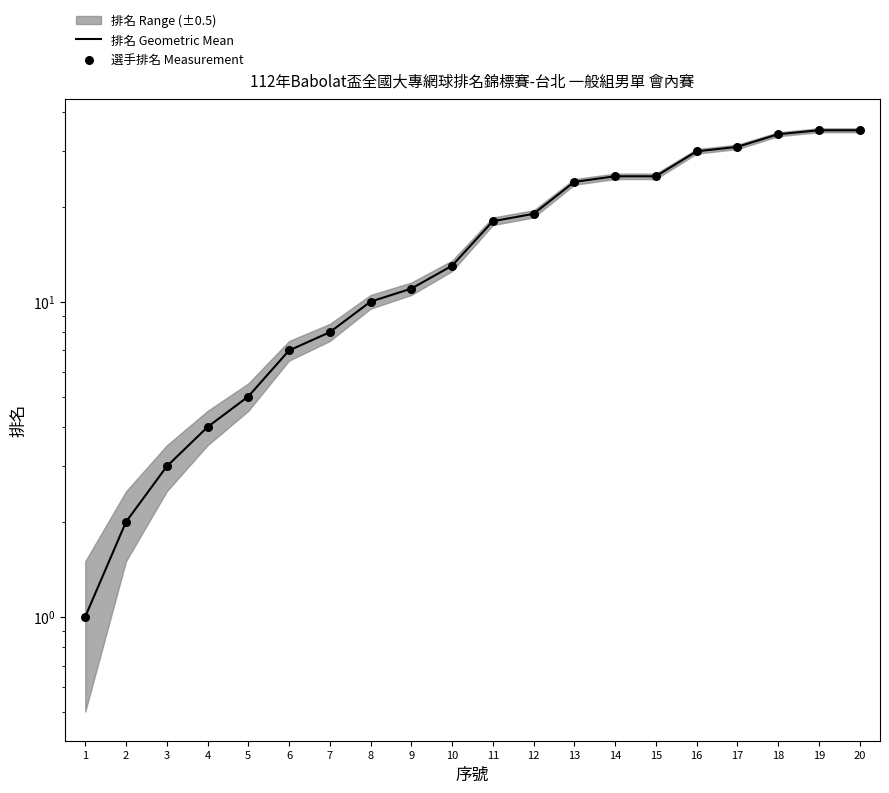

Which series reaches the maximum Y coordinate?

排名 Geometric Mean